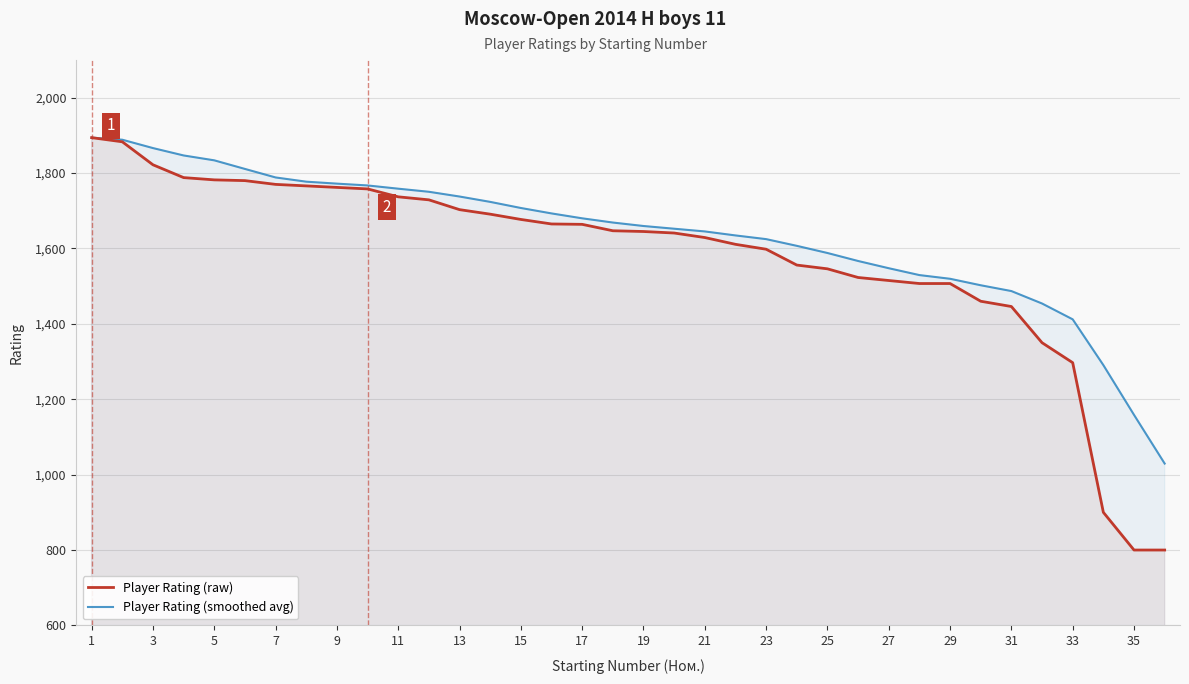

What is the greatest value displayed?

1894.0